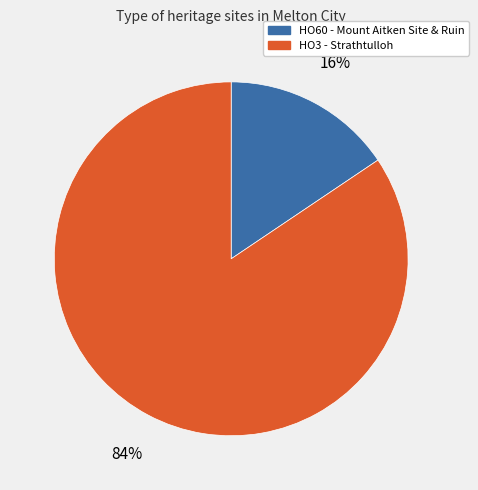

Is the sum of HO60 - Mount Aitken Site & Ruin and HO3 - Strathtulloh greater than half?

Yes